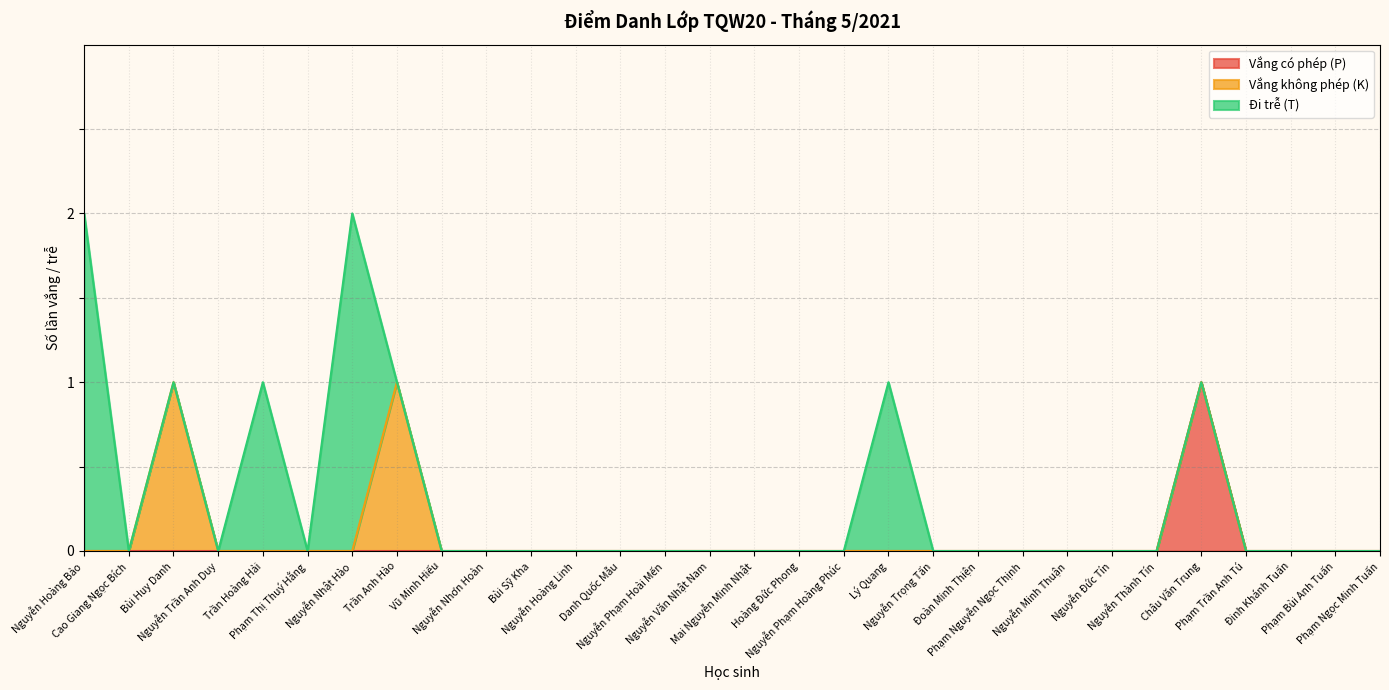

True or false: Đi trễ (T) and Vắng không phép (K) cross at least once.

True